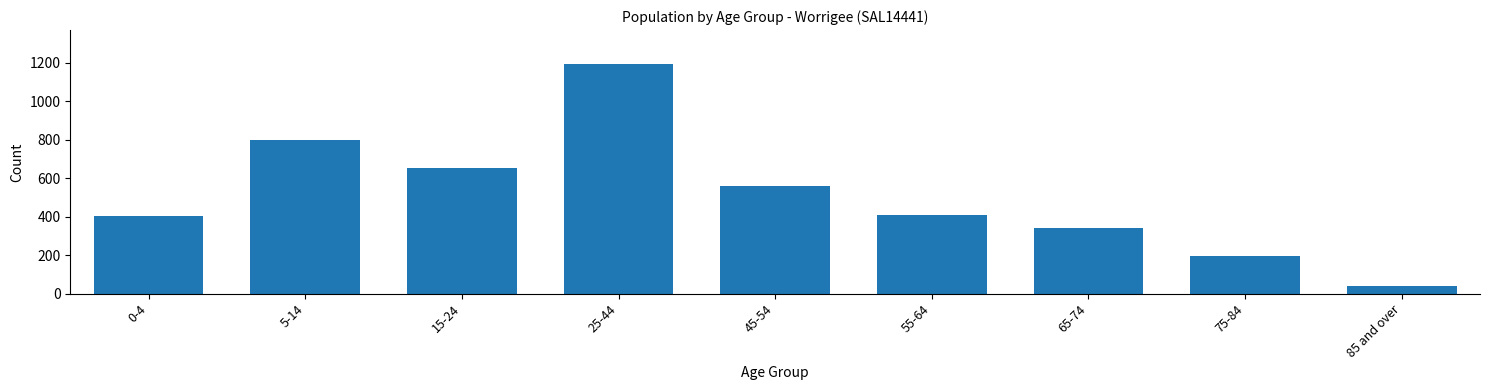

Approximately how many times larger is the value at 55-64 compared to 85 and over?

10.4